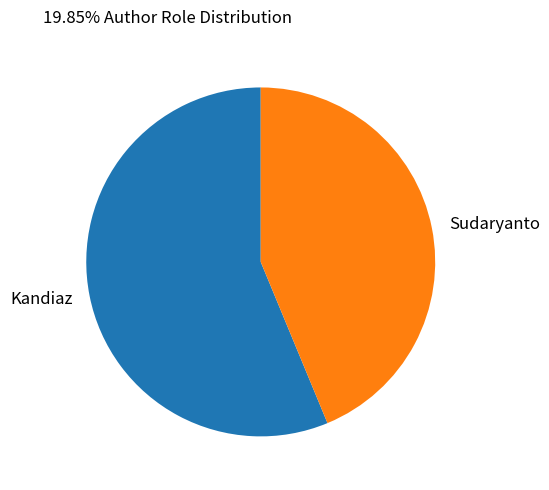

How many slices are in this pie chart?

2